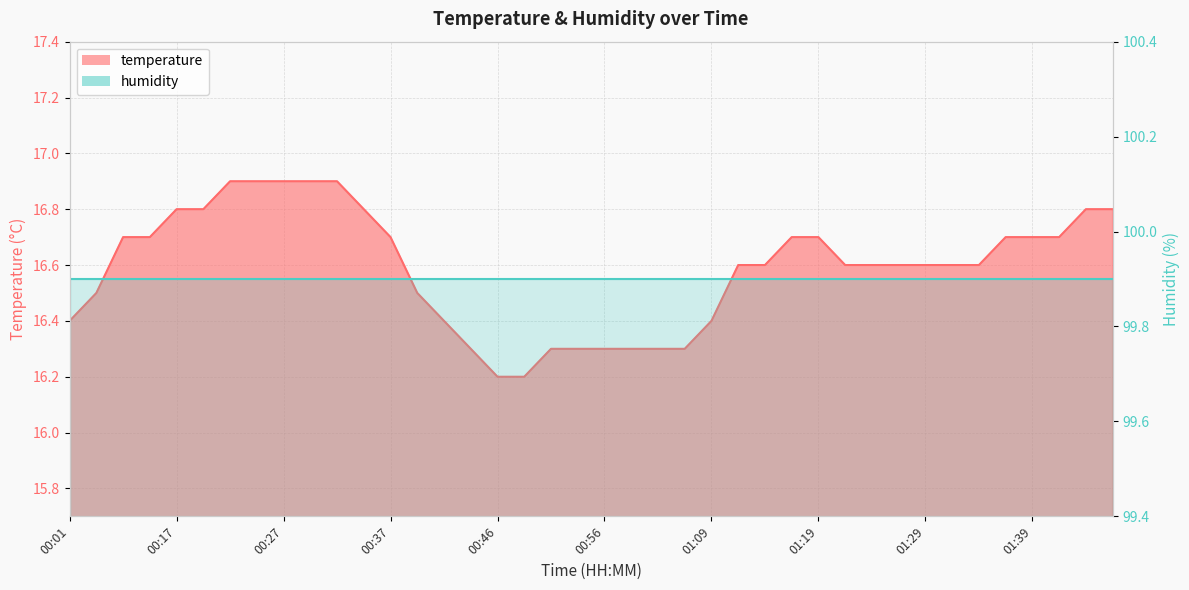

Reading left to right, list all the values displayed in this chart.

16.4	16.5	16.7	16.7	16.8	16.8	16.9	16.9	16.9	16.9	16.9	16.8	16.7	16.5	16.4	16.3	16.2	16.2	16.3	16.3	16.3	16.3	16.3	16.3	16.4	16.6	16.6	16.7	16.7	16.6	16.6	16.6	16.6	16.6	16.6	16.7	16.7	16.7	16.8	16.8